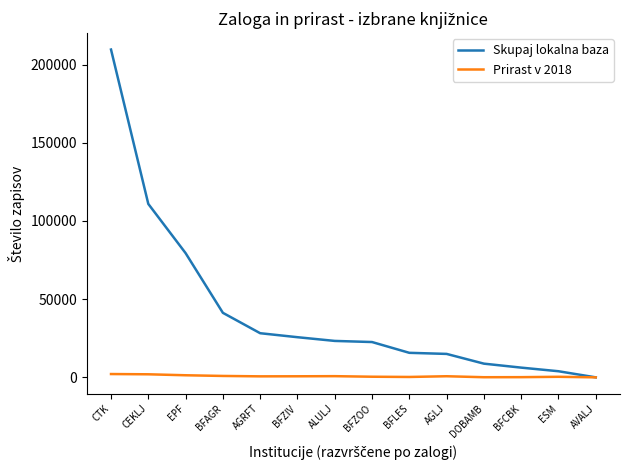

Is the value of Skupaj lokalna baza at EPF greater than the value of Prirast v 2018 at BFCBK?

Yes